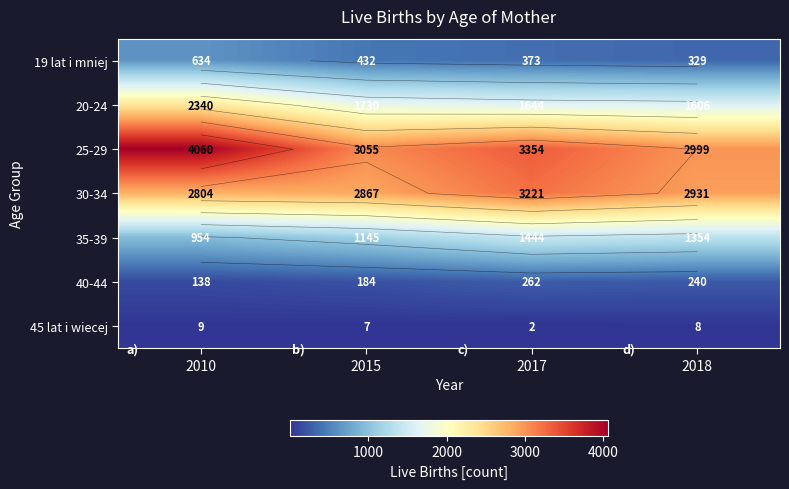

Rank the categories by 30-34 value from highest to lowest.

2017, 2018, 2015, 2010